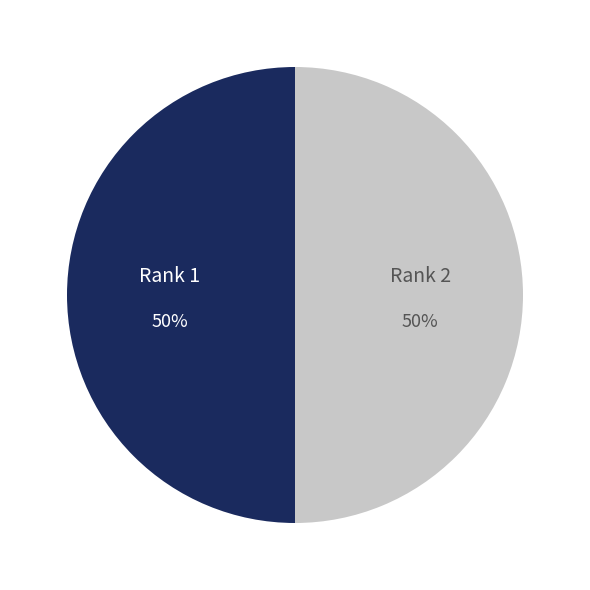

To the nearest percent, what is the average slice percentage?

50%